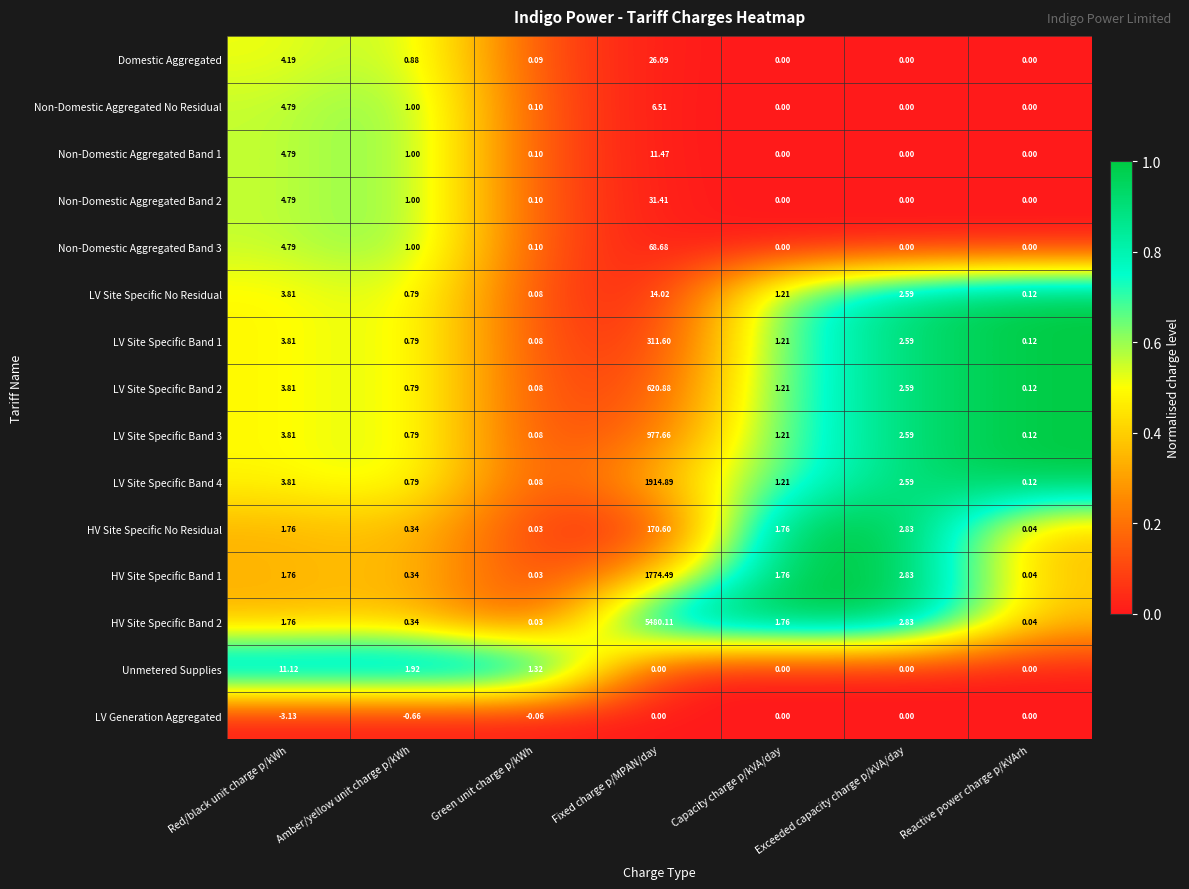

At how many categories does at least one series exceed 0?

7